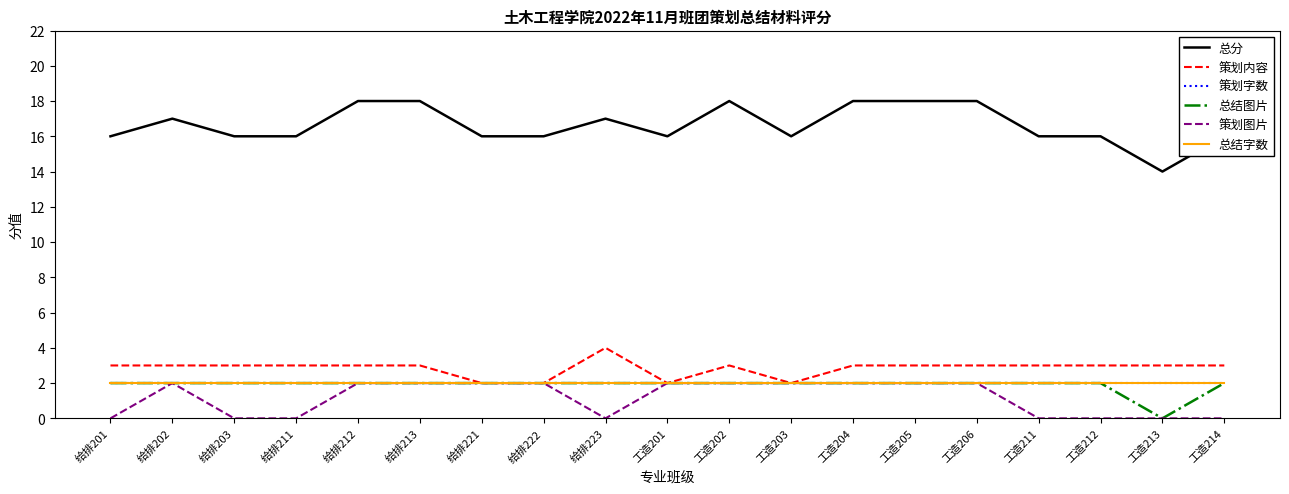

True or false: 总结字数 and 总分 intersect in this chart.

False